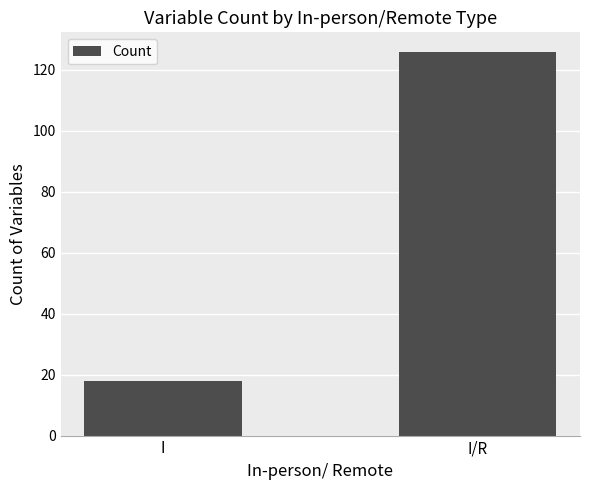

List the labels in order of value, smallest first.

I, I/R